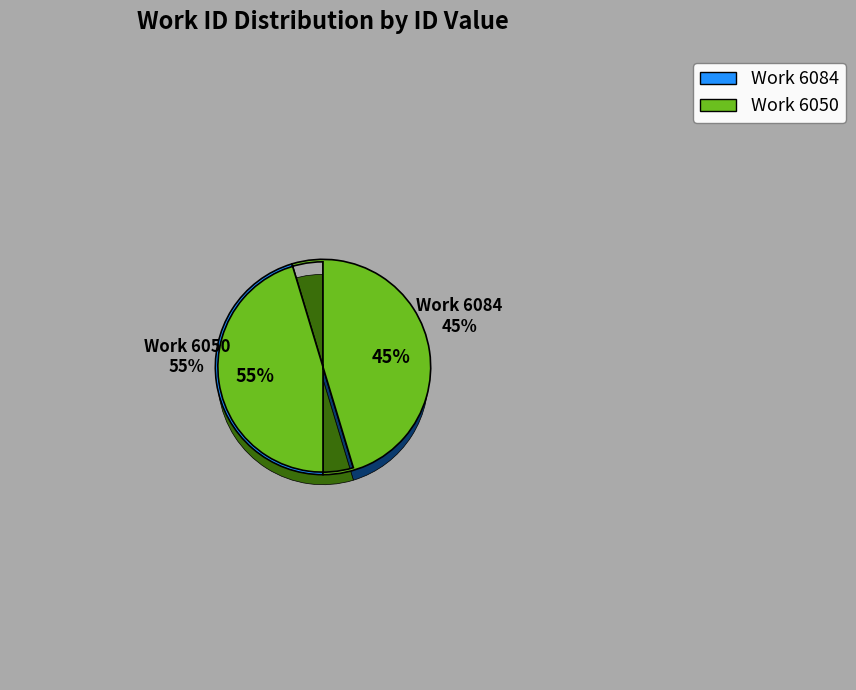

How many segments does this pie chart have?

2